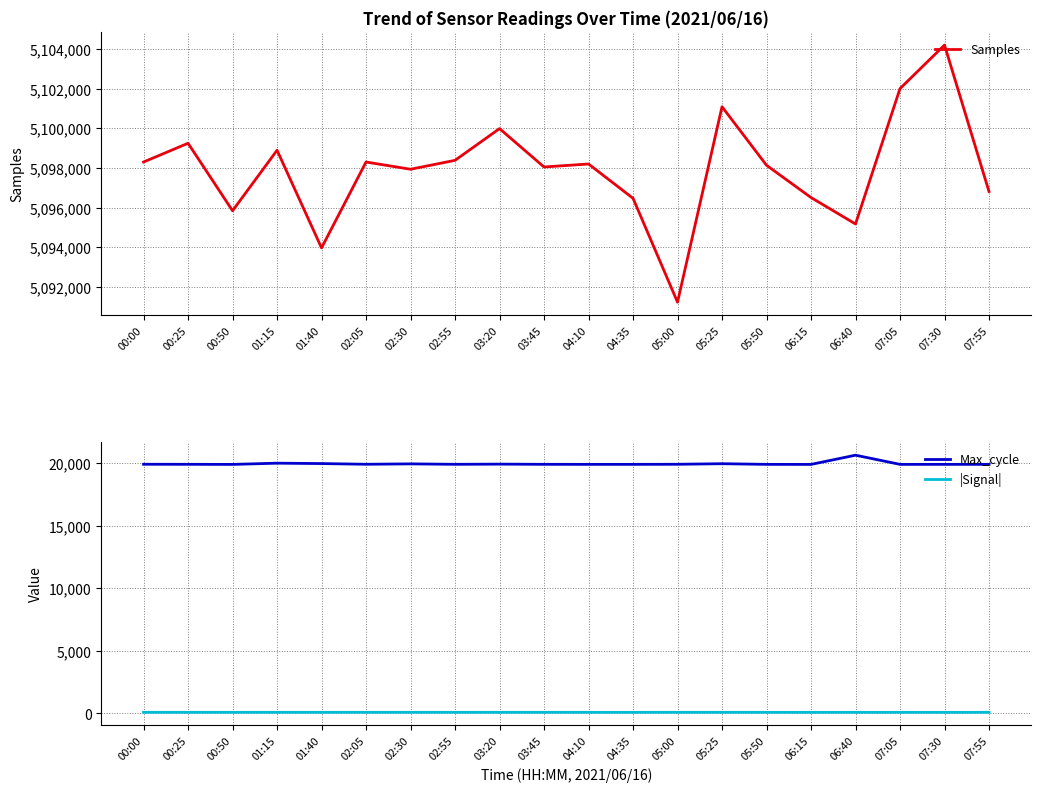

How many lines are shown in the chart?

3